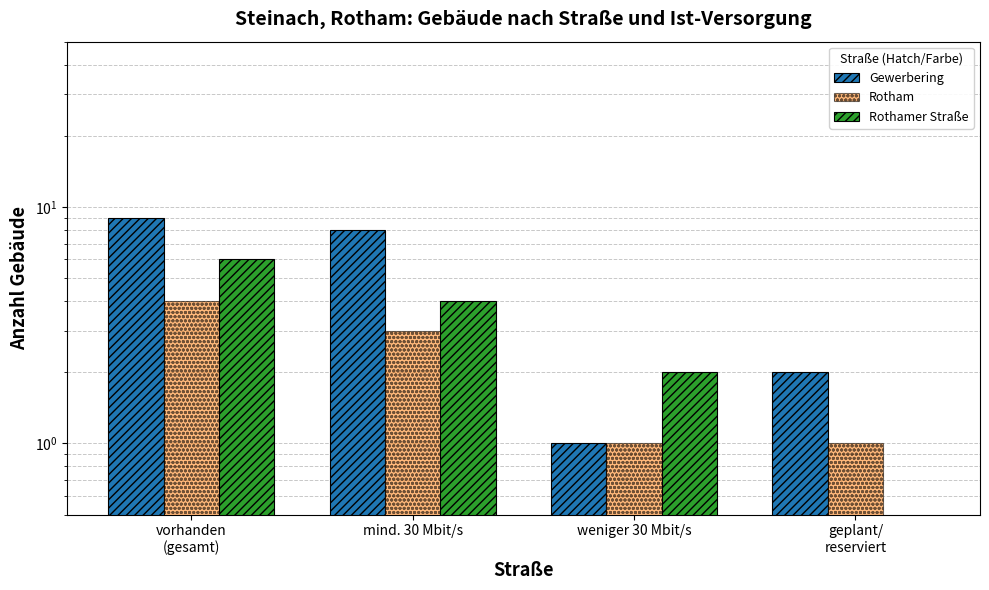

Reading left to right, extract all data points from this chart.

Gewerbering: vorhanden
(gesamt)=9	mind. 30 Mbit/s=8	weniger 30 Mbit/s=1	geplant/
reserviert=2
Rotham: vorhanden
(gesamt)=4	mind. 30 Mbit/s=3	weniger 30 Mbit/s=1	geplant/
reserviert=1
Rothamer Straße: vorhanden
(gesamt)=6	mind. 30 Mbit/s=4	weniger 30 Mbit/s=2	geplant/
reserviert=0